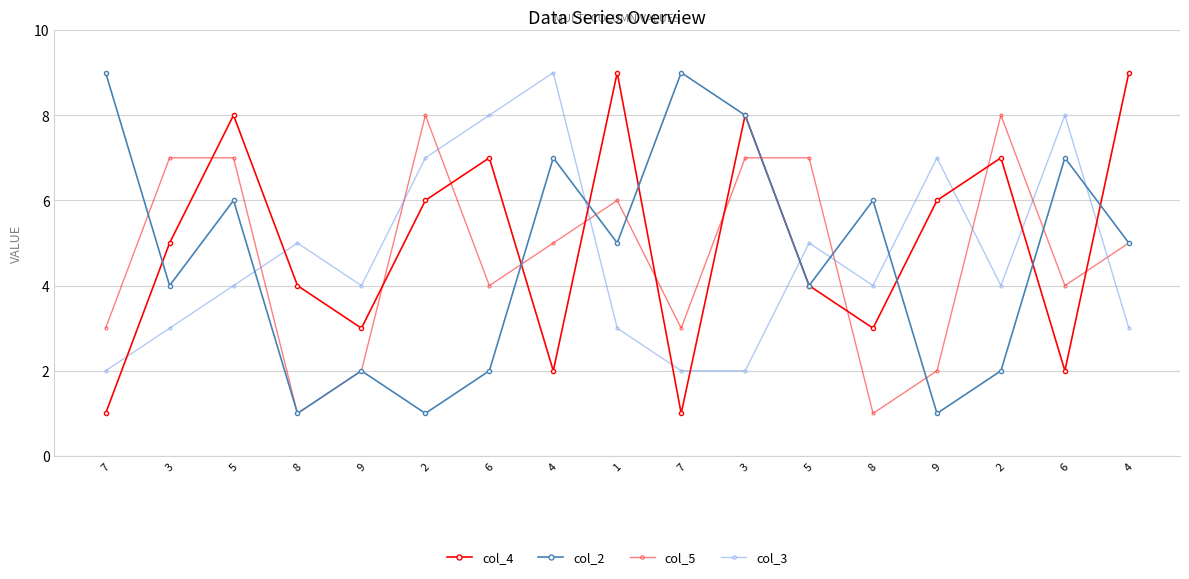

The col_2 series shows 2 at 9. True or false?

True